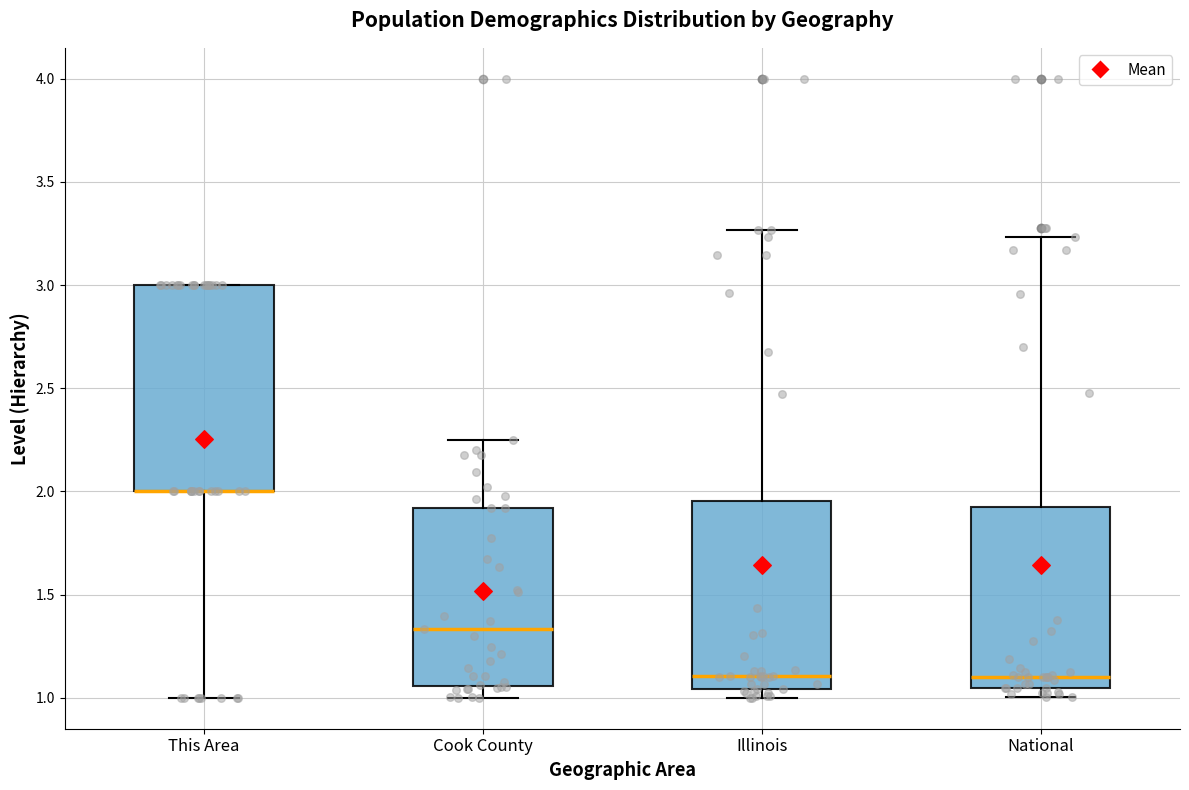

Where is the lower edge of the box for National on the y-axis? The values are not printed on the chart, so give them approximately, as read against the axis.

1.05